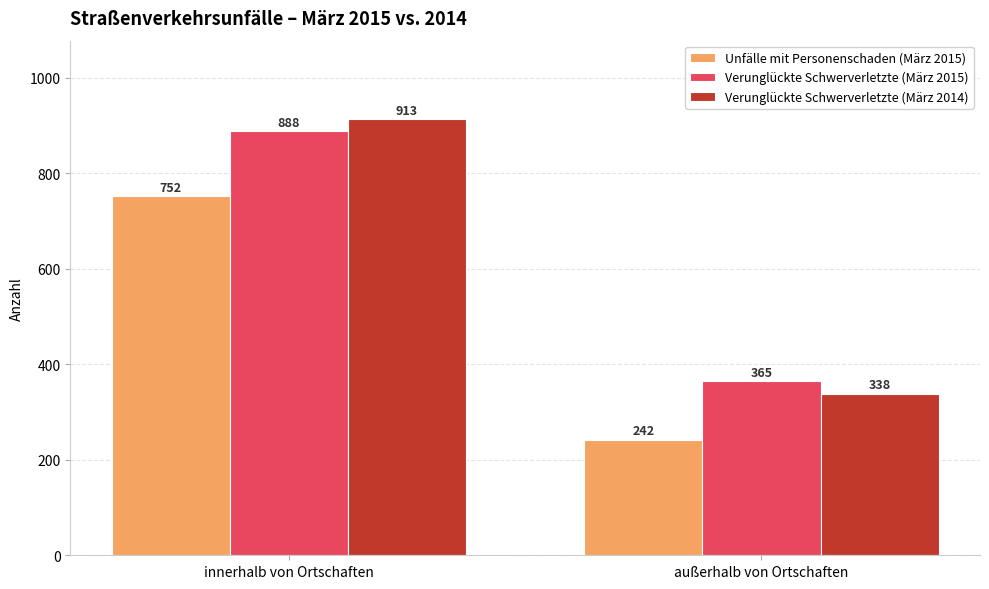

How many Verunglückte Schwerverletzte (März 2015) values are between 365 and 888?

2